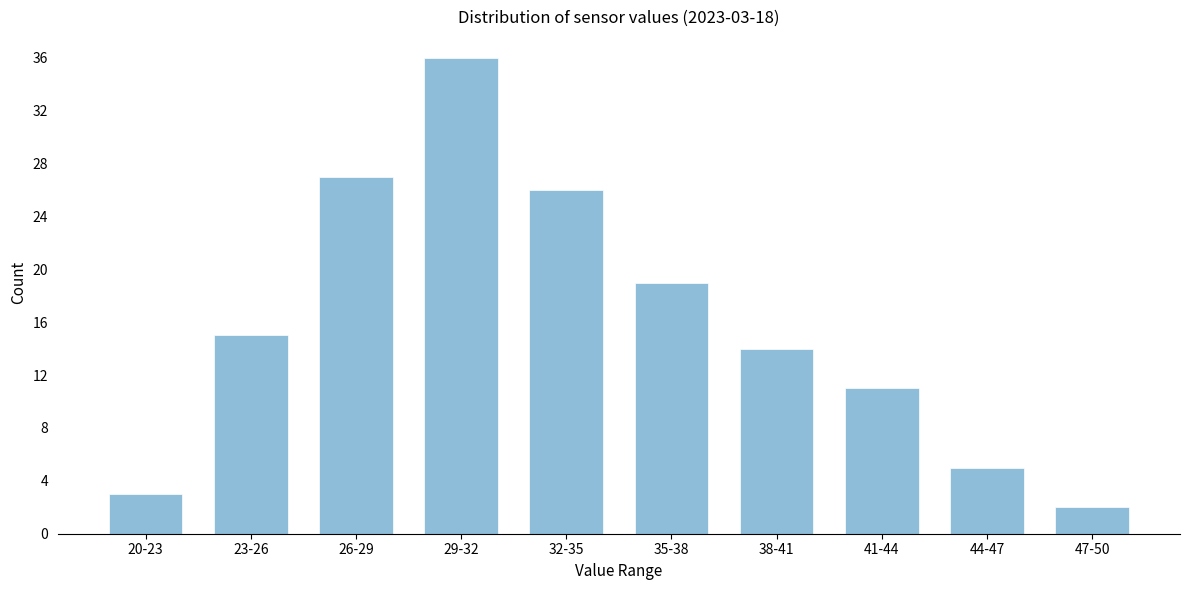

Reading left to right, extract all data points from this chart.

20-23=3	23-26=15	26-29=27	29-32=36	32-35=26	35-38=19	38-41=14	41-44=11	44-47=5	47-50=2